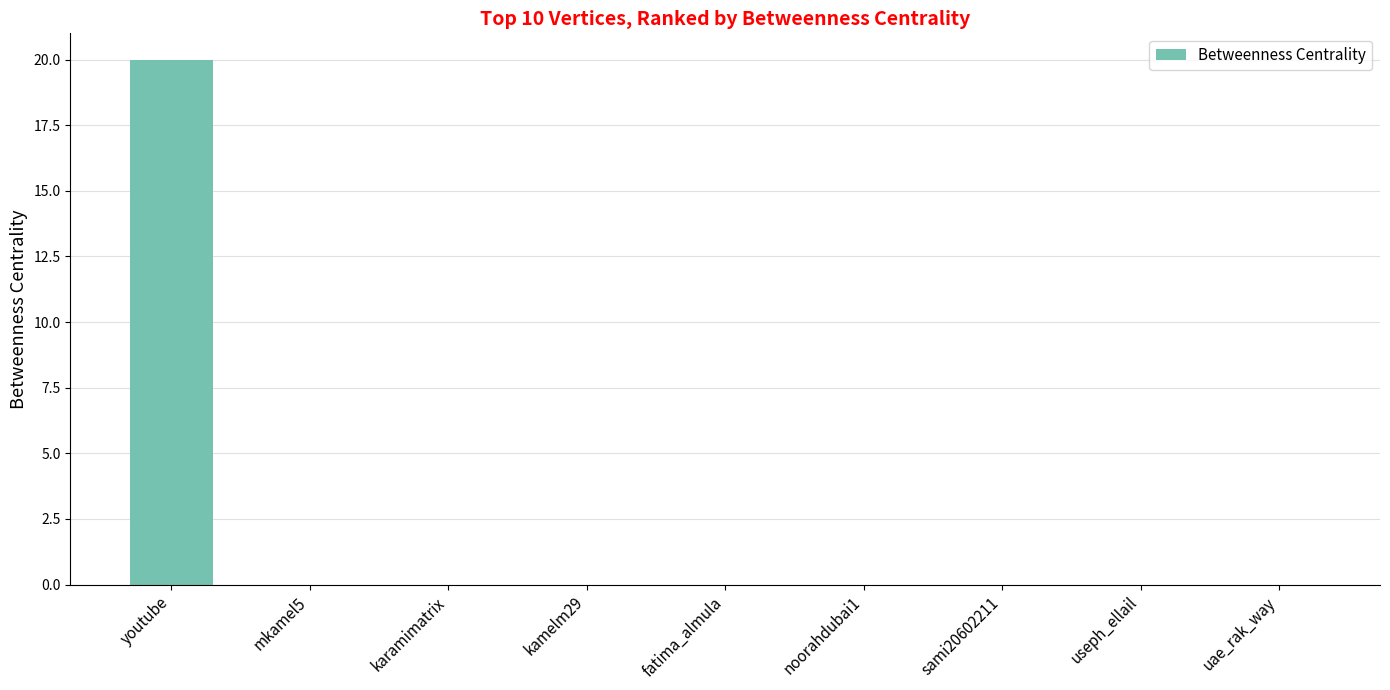

What is the greatest value displayed?

20